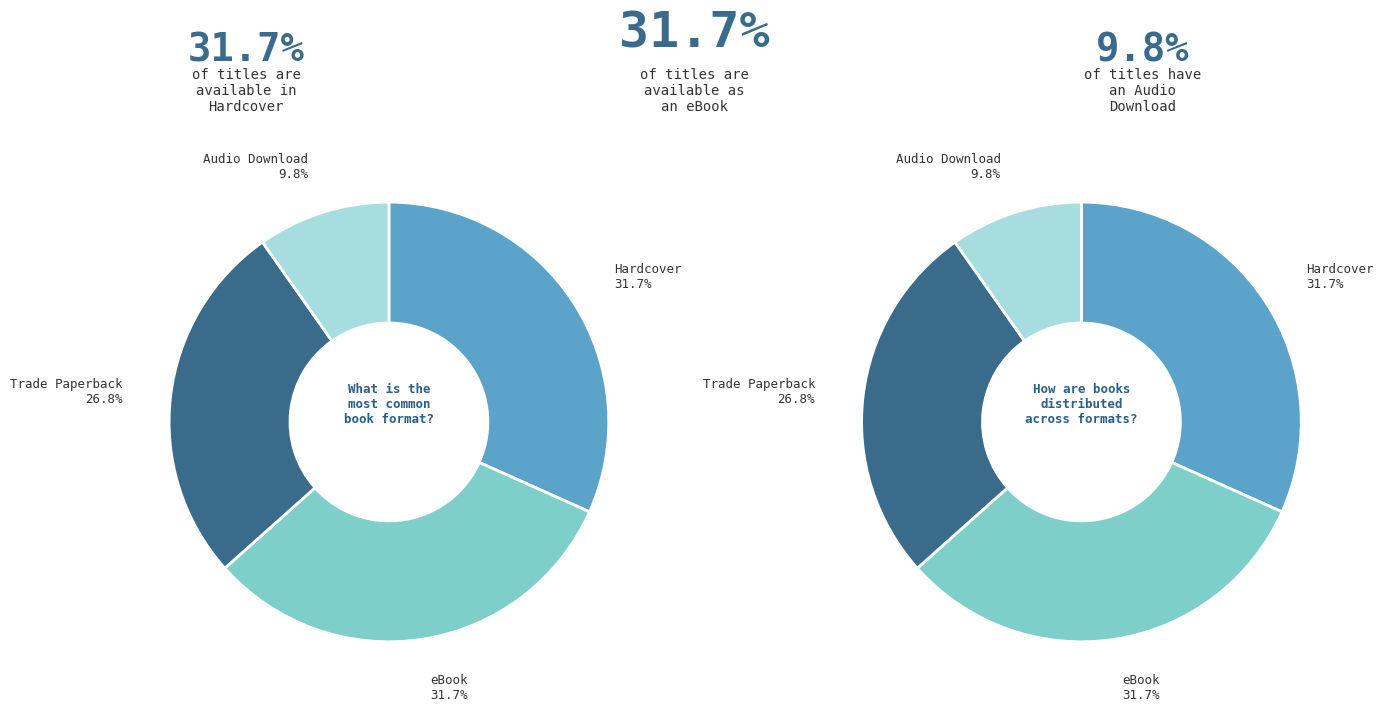

What percentage is NOT represented by eBook?

68.3%